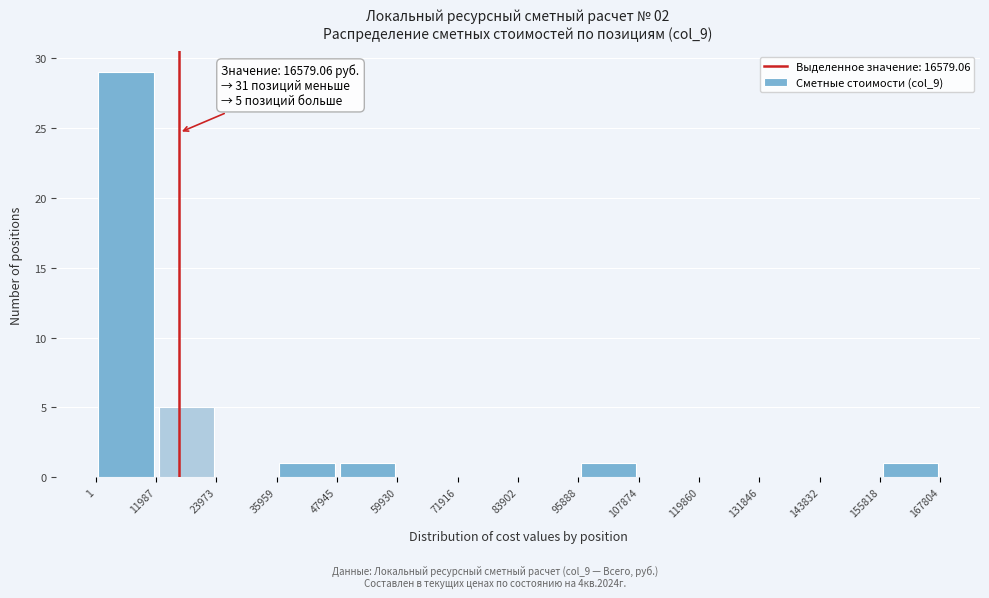

Which range on the x-axis has the tallest bar?

1 to 11987